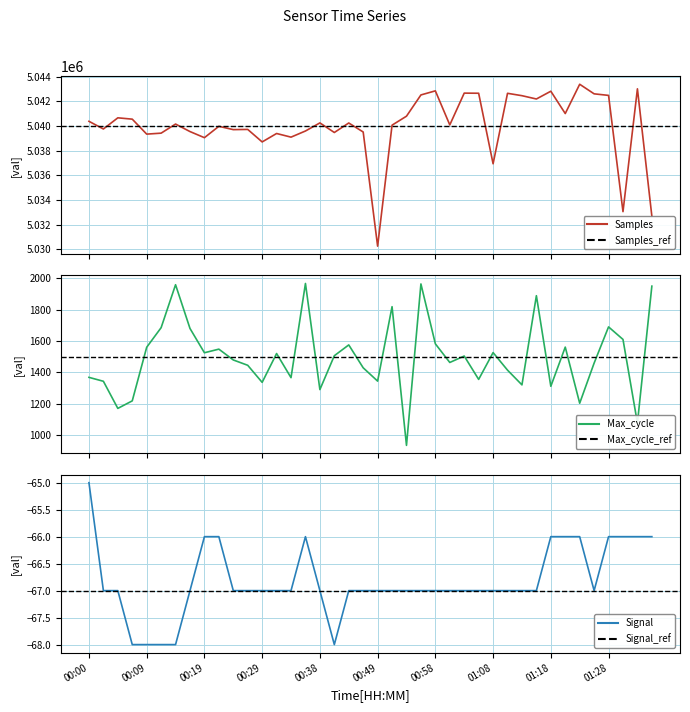

List the series in order of their peak value, highest first.

Samples, Max_cycle, Signal